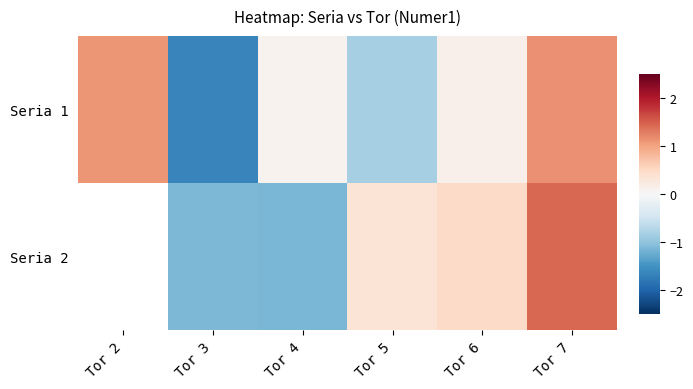

Is it true that Seria 2 equals 0.5 at Tor 6?

True